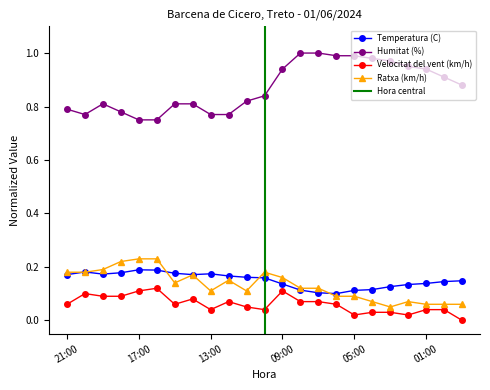

What is the label of the 15th point from the right?

13:00